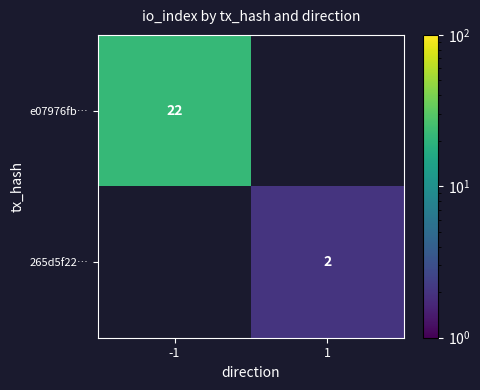

Is it true that 265d5f22… equals 2 at 1?

True